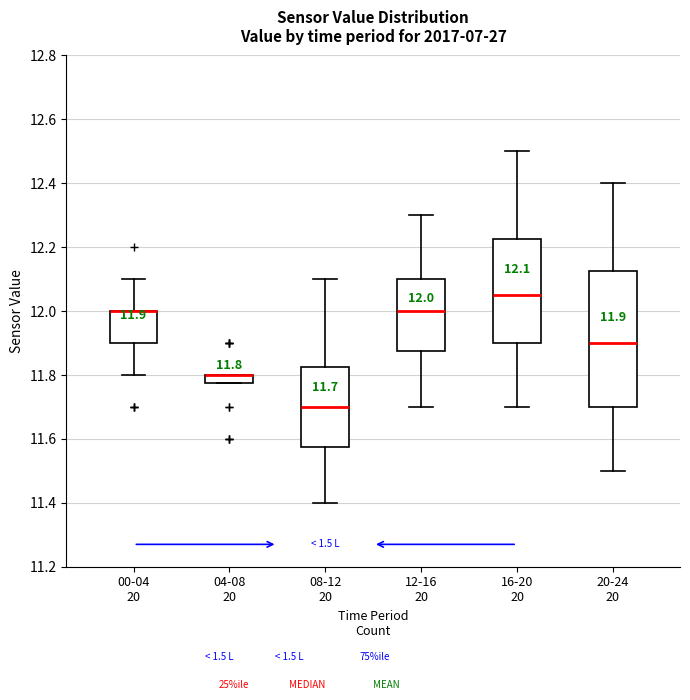

Which box is the tallest, from its lower edge to its upper edge?

20-24 20